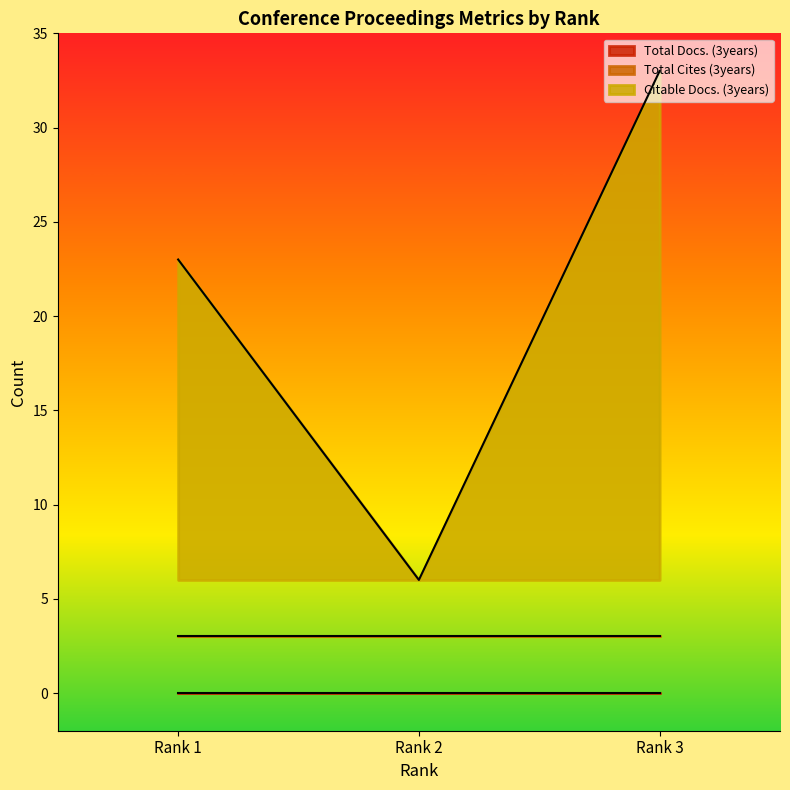

Which category has the highest value in the Citable Docs. (3years) series?

Rank 3